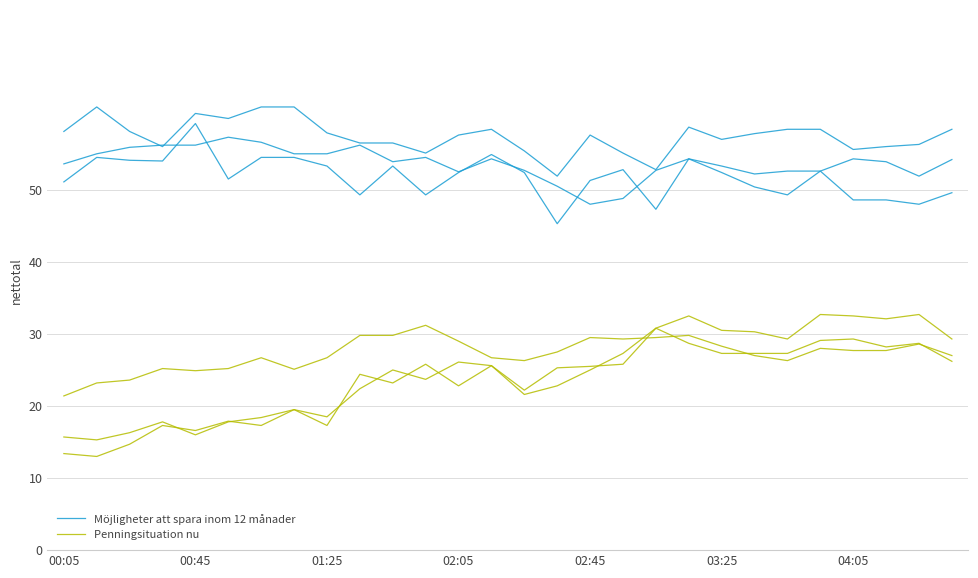

Reading right to left, extract all data points from this chart.

Möjligheter att spara inom 12 månader: 54.2	51.9	53.9	54.3	52.6	52.6	52.2	53.3	54.3	52.7	48.8	48.0	50.5	52.7	54.3	52.5	54.5	53.9	56.2	55.0	55.0	56.6	57.3	56.2	56.2	55.9	55.0	53.6
Penningsituation nu: 29.3	32.7	32.1	32.5	32.7	29.3	30.3	30.5	32.5	30.8	25.8	25.5	25.3	22.2	25.6	22.8	25.8	23.2	24.4	17.3	19.5	18.4	17.8	16.0	17.8	16.3	15.3	15.7